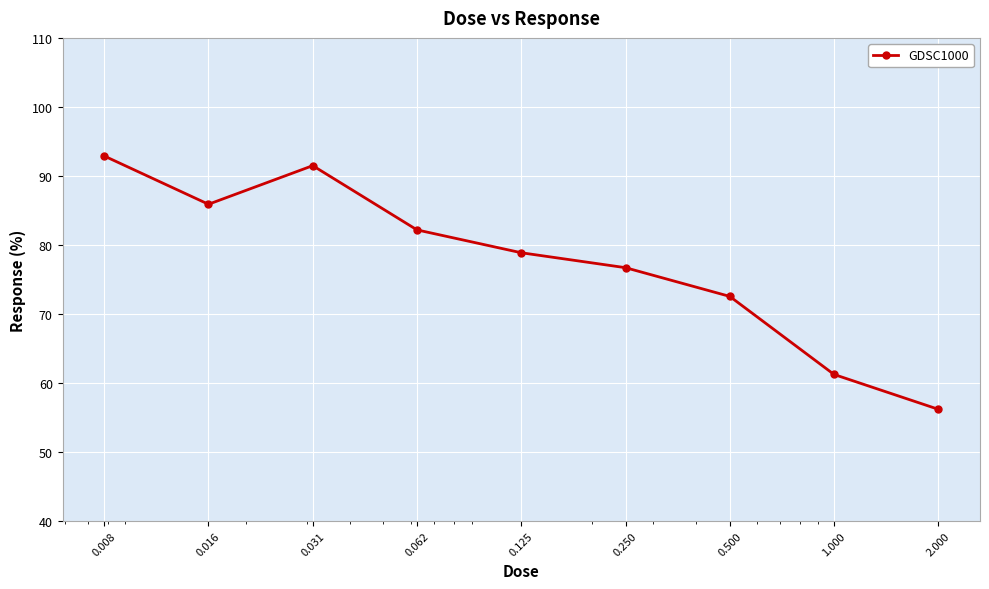

How many lines are shown in the chart?

1